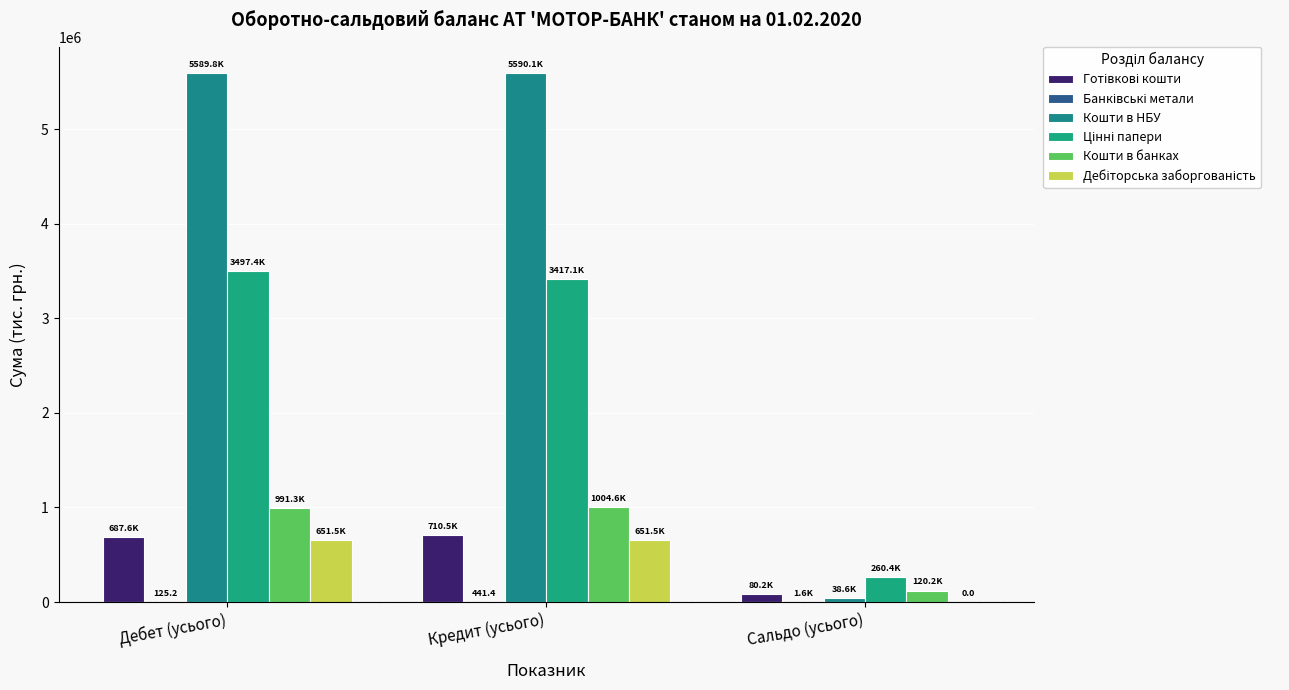

How many series are shown in this chart?

6